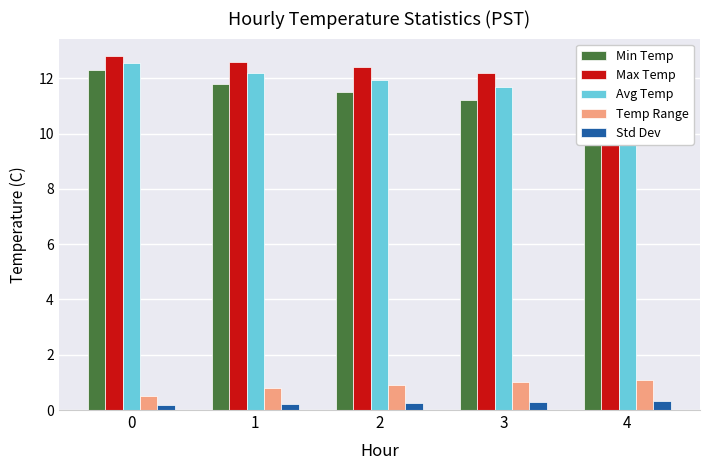

What are all the series names shown in the legend?

Min Temp, Max Temp, Avg Temp, Temp Range, Std Dev